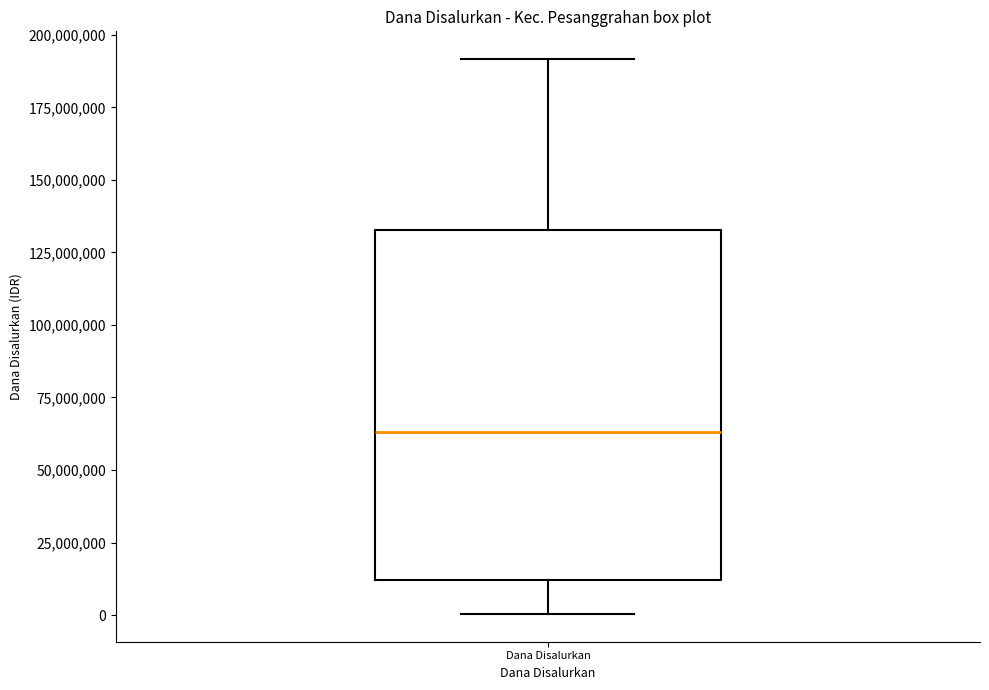

Transcribe this box plot: give where the median line is, the range the box spans, and where the two whiskers end, as read against the y-axis. The values are not printed on the chart, so give them approximately, as read against the axis.

median 65000000, box 10000000 to 135000000, whiskers 0 to 190000000